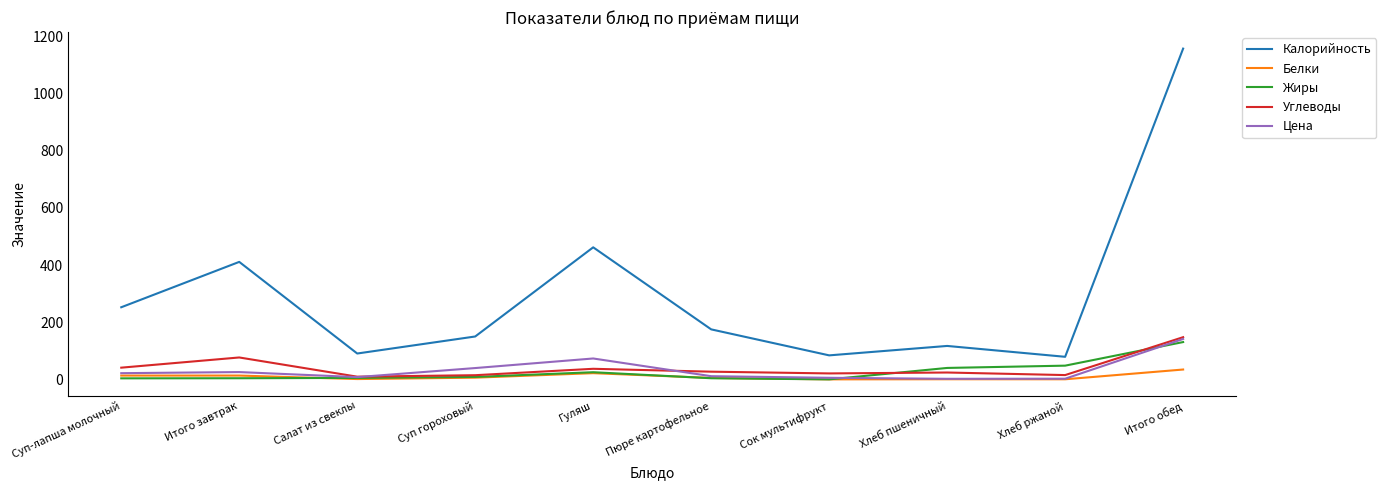

True or false: Калорийность and Цена intersect in this chart.

False